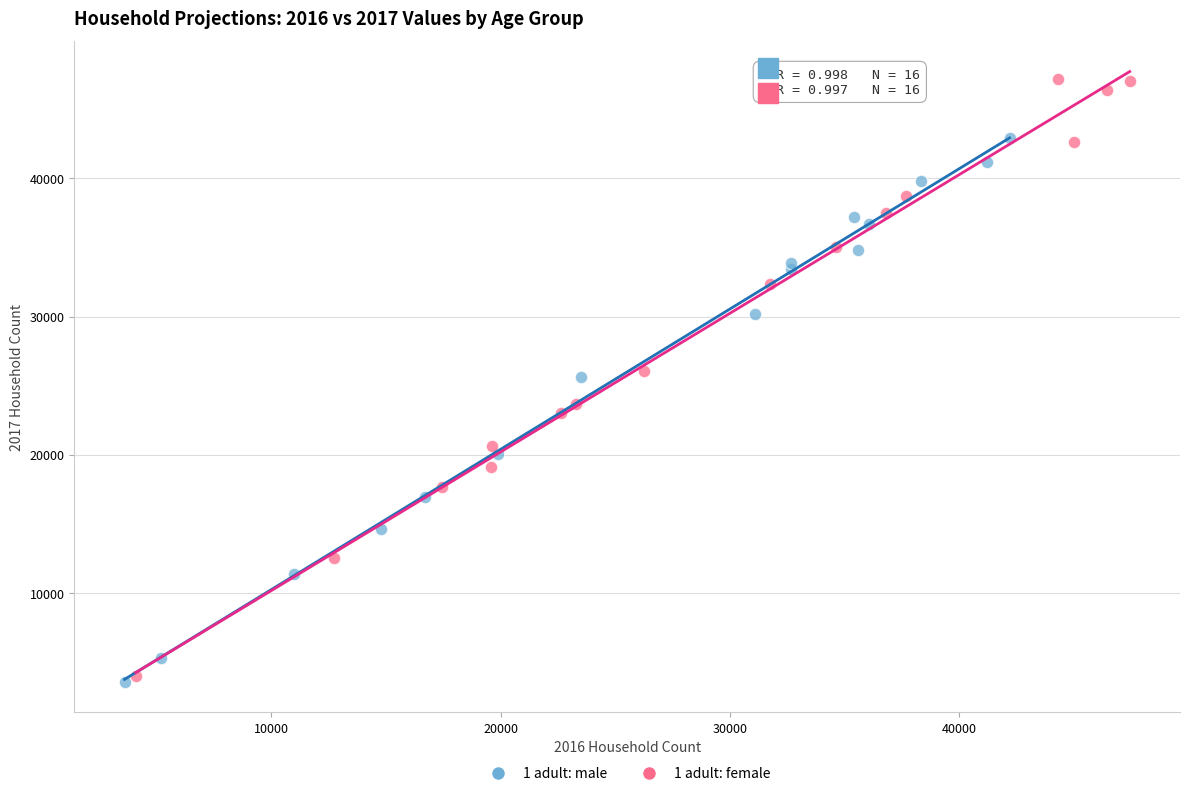

Which series has the widest spread of Y values?

1 adult: female